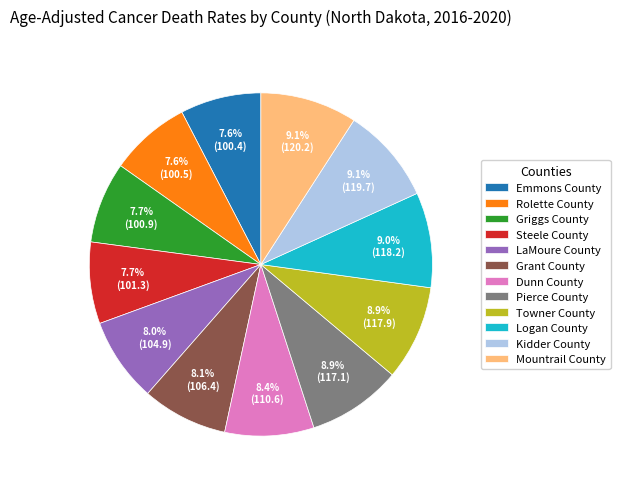

Which has a higher value, Pierce County or Emmons County?

Pierce County